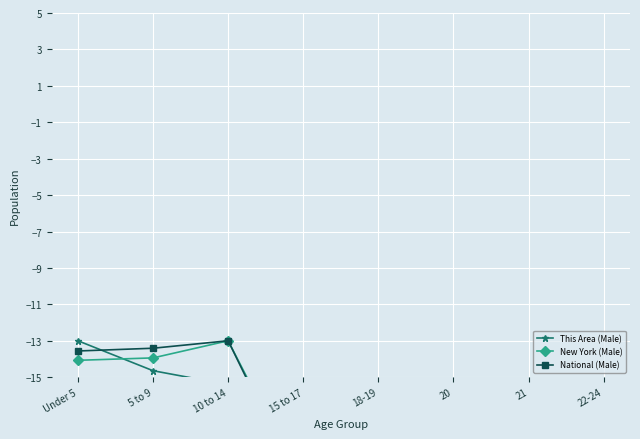

At which label does New York (Male) first exceed -20?

Under 5